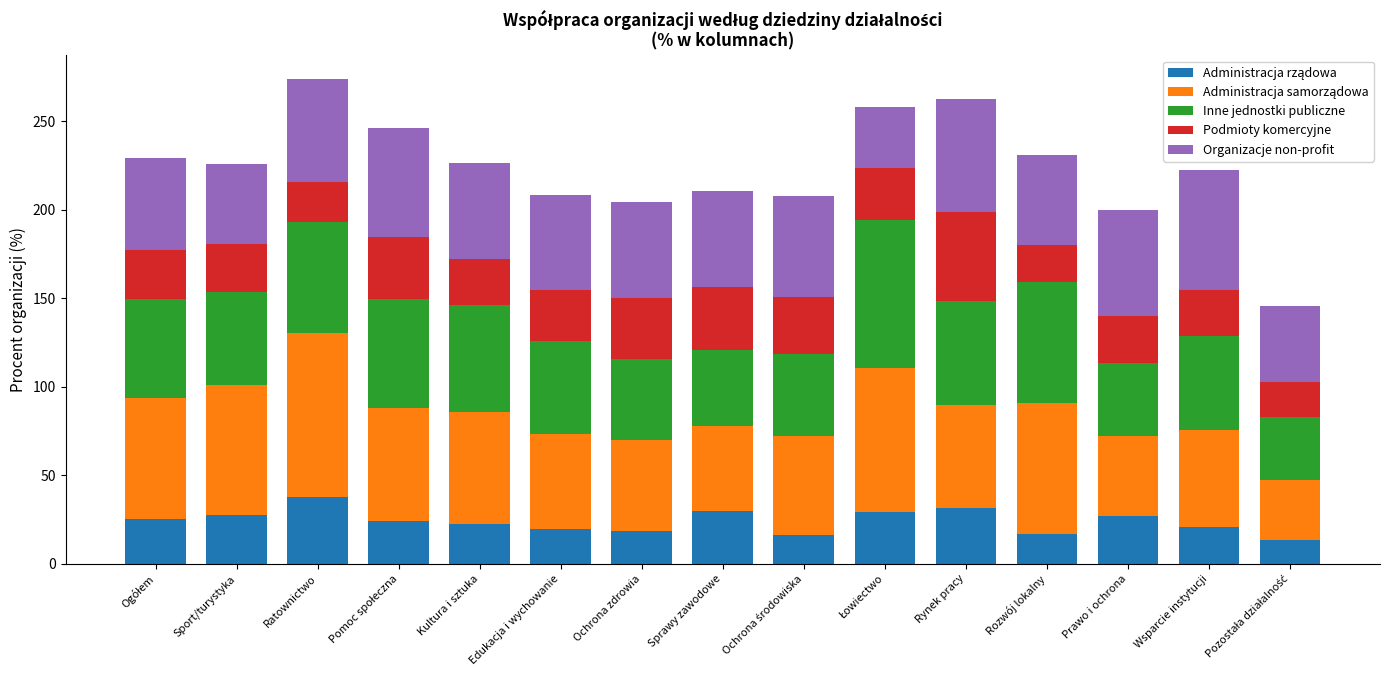

Does the chart contain any negative values?

No